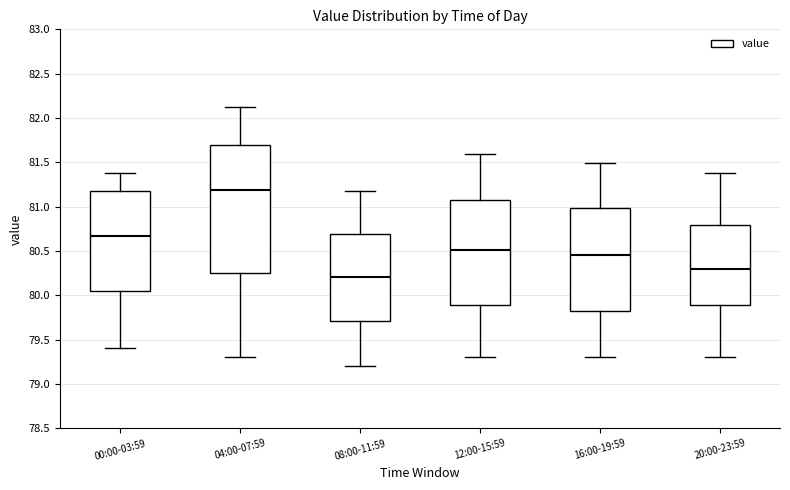

Reading left to right, transcribe this box plot: for each box, give where its median line is, the range the box spans, and where its two whiskers end, as read against the y-axis. The values are not printed on the chart, so give them approximately, as read against the axis.

00:00-03:59: median 80.65, box 80.05 to 81.20, whiskers 79.40 to 81.40
04:00-07:59: median 81.20, box 80.25 to 81.70, whiskers 79.30 to 82.10
08:00-11:59: median 80.20, box 79.70 to 80.70, whiskers 79.20 to 81.20
12:00-15:59: median 80.50, box 79.90 to 81.10, whiskers 79.30 to 81.60
16:00-19:59: median 80.45, box 79.80 to 81.00, whiskers 79.30 to 81.50
20:00-23:59: median 80.30, box 79.90 to 80.80, whiskers 79.30 to 81.40